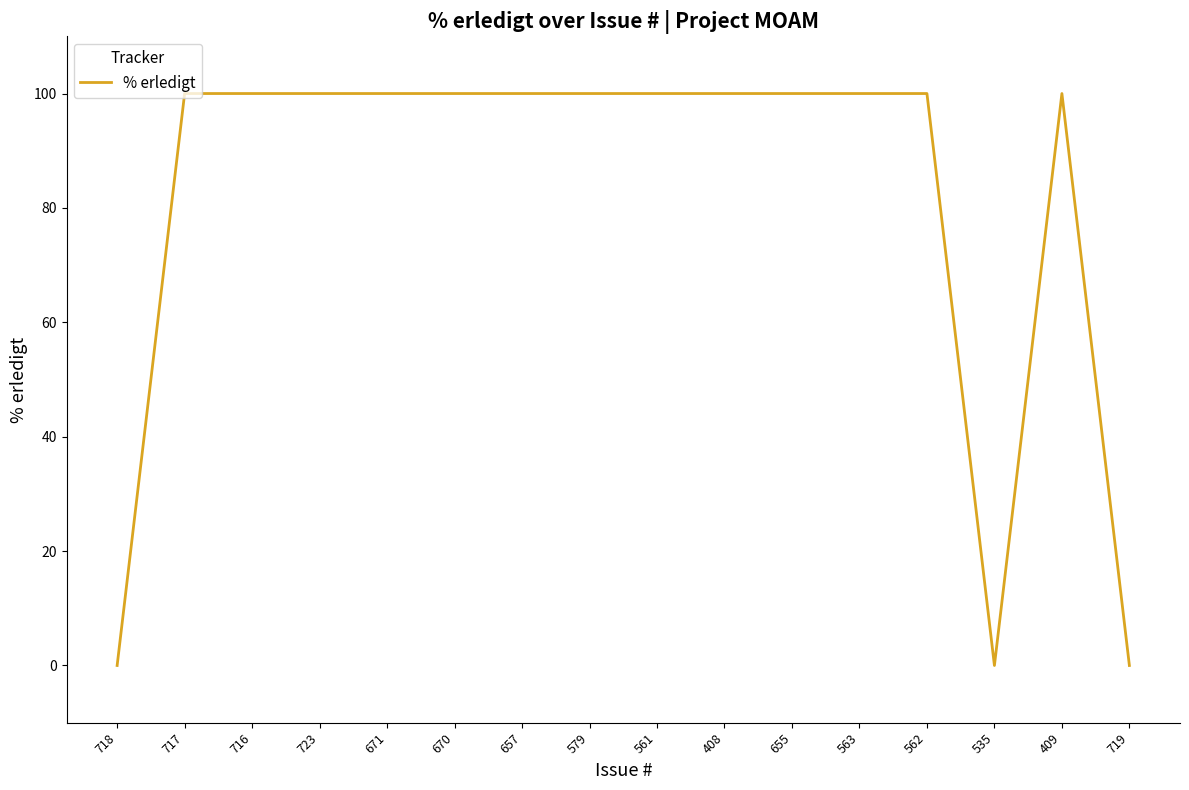

What position from the right is 670?

11